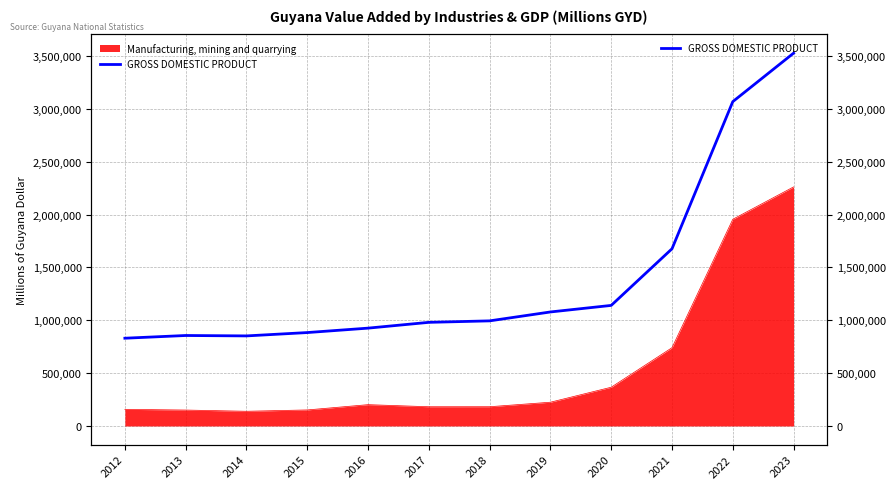

The value at 2016 is 554276.4. True or false?

False